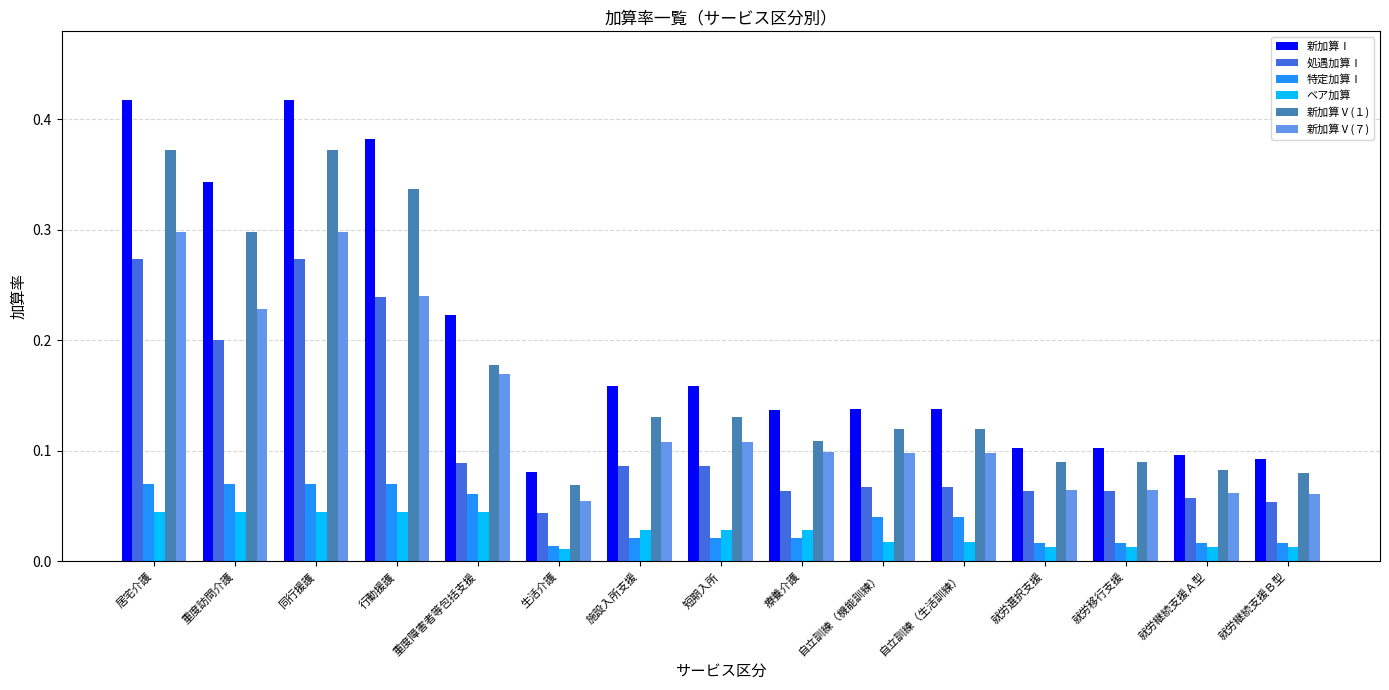

Which category has the lowest value in the 新加算Ⅴ(１) series?

生活介護